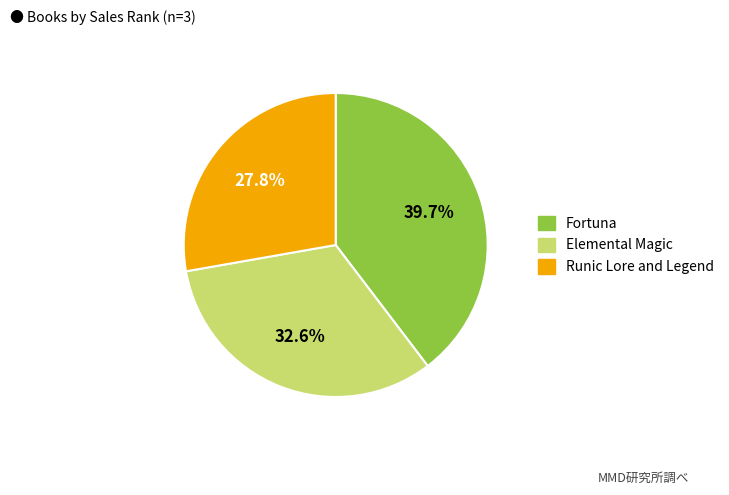

Which slice is the largest?

Fortuna